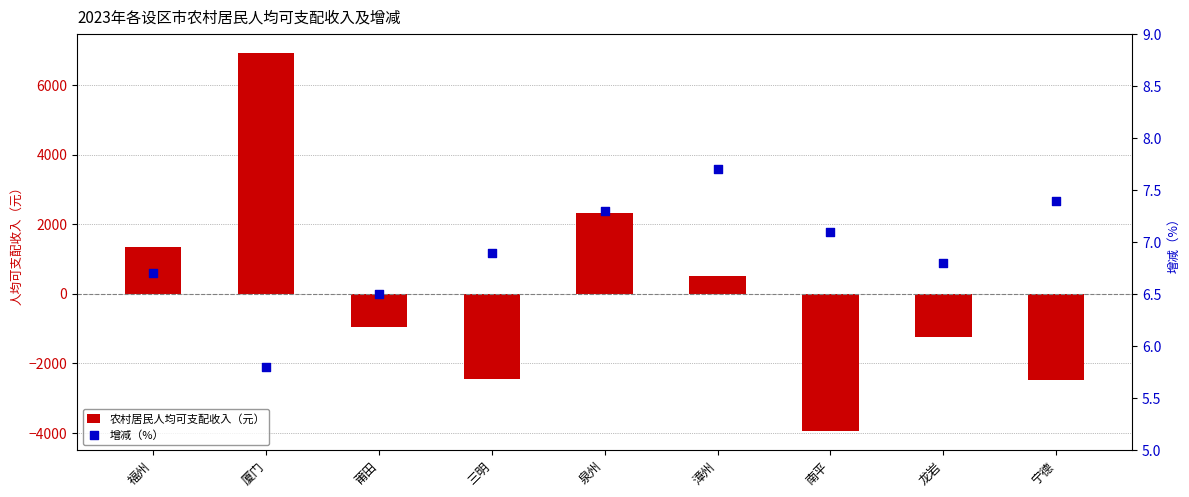

At how many categories does at least one series exceed 865?

3